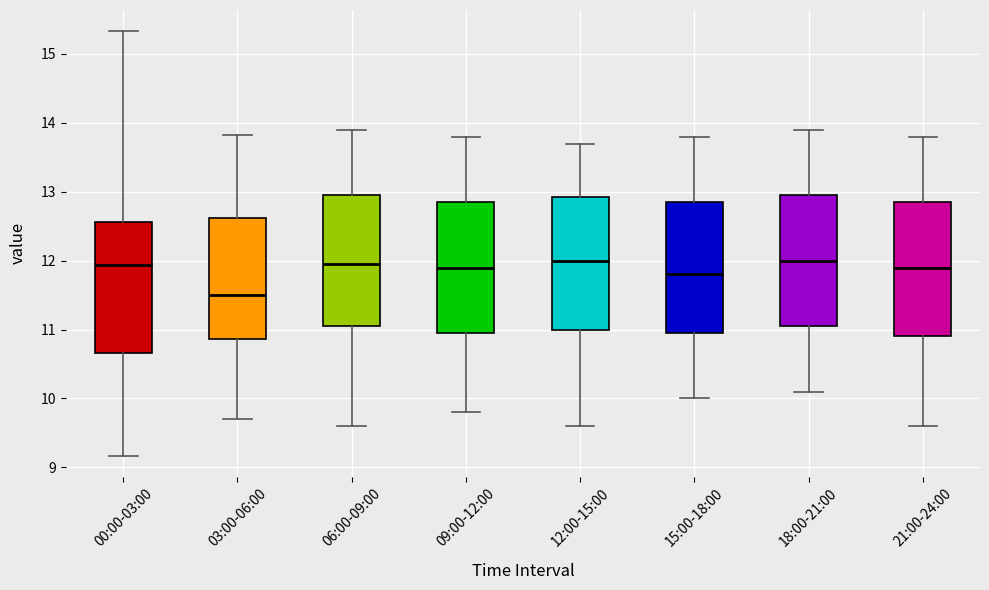

Reading left to right, transcribe this box plot: for each box, give where its median line is, the range the box spans, and where its two whiskers end, as read against the y-axis. The values are not printed on the chart, so give them approximately, as read against the axis.

00:00-03:00: median 11.9, box 10.7 to 12.6, whiskers 9.2 to 15.3
03:00-06:00: median 11.5, box 10.9 to 12.6, whiskers 9.7 to 13.8
06:00-09:00: median 12.0, box 11.1 to 13.0, whiskers 9.6 to 13.9
09:00-12:00: median 11.9, box 11.0 to 12.9, whiskers 9.8 to 13.8
12:00-15:00: median 12.0, box 11.0 to 12.9, whiskers 9.6 to 13.7
15:00-18:00: median 11.8, box 11.0 to 12.9, whiskers 10.0 to 13.8
18:00-21:00: median 12.0, box 11.1 to 13.0, whiskers 10.1 to 13.9
21:00-24:00: median 11.9, box 10.9 to 12.9, whiskers 9.6 to 13.8